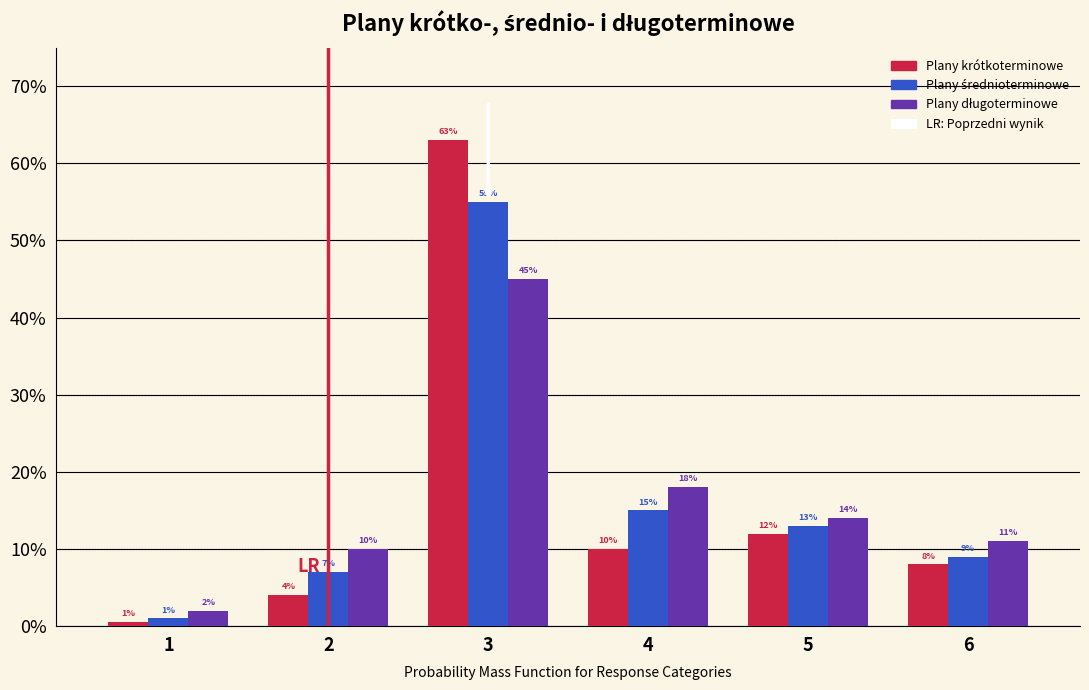

Are the bars horizontal?

No